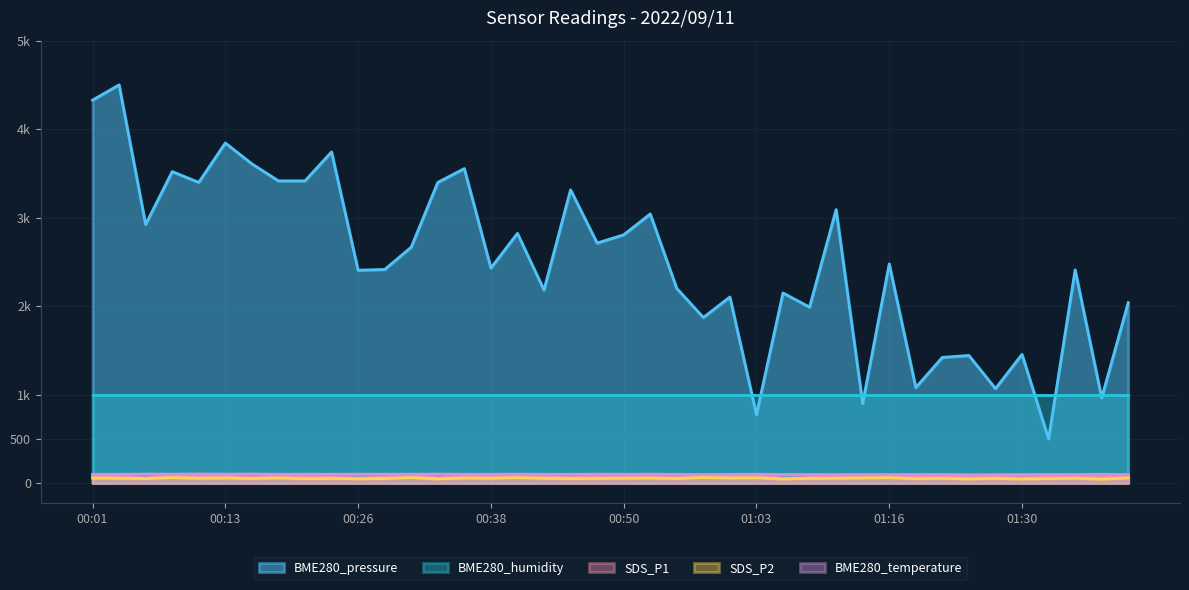

At how many categories does at least one series exceed 1685?

31